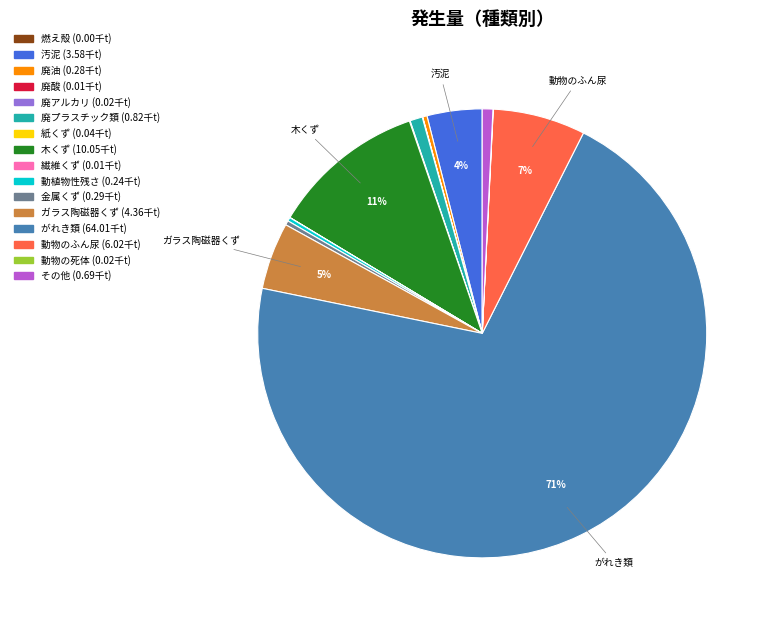

Is there a majority slice in this chart?

Yes